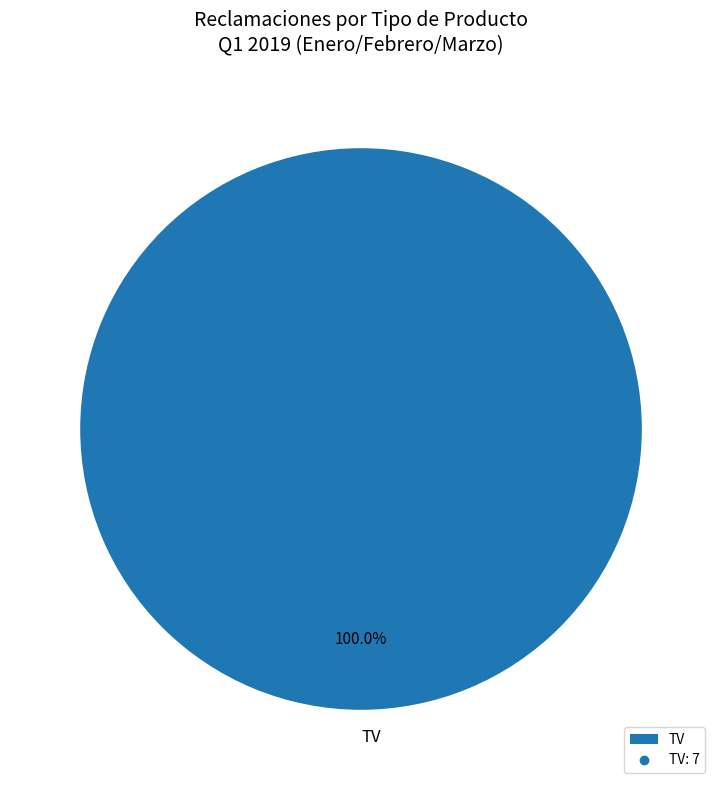

Rank the categories by value from lowest to highest.

TV